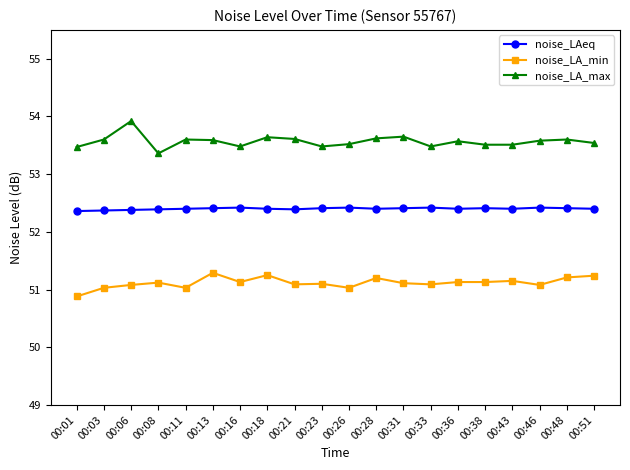

The noise_LAeq series shows 52.4 at 00:08. True or false?

True